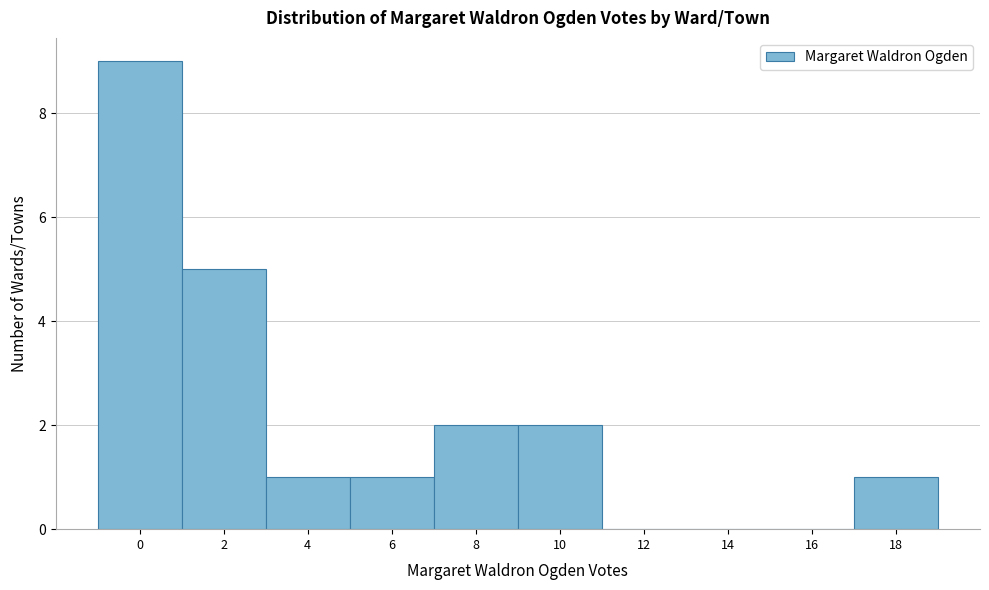

Reading right to left, transcribe all the data shown in this chart.

18=1	16=0	14=0	12=0	10=2	8=2	6=1	4=1	2=5	0=9